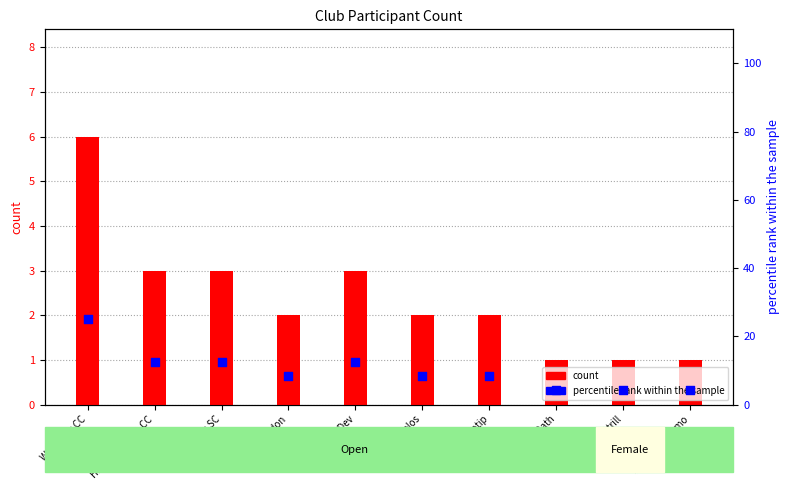

Which series reaches the minimum Y coordinate?

count